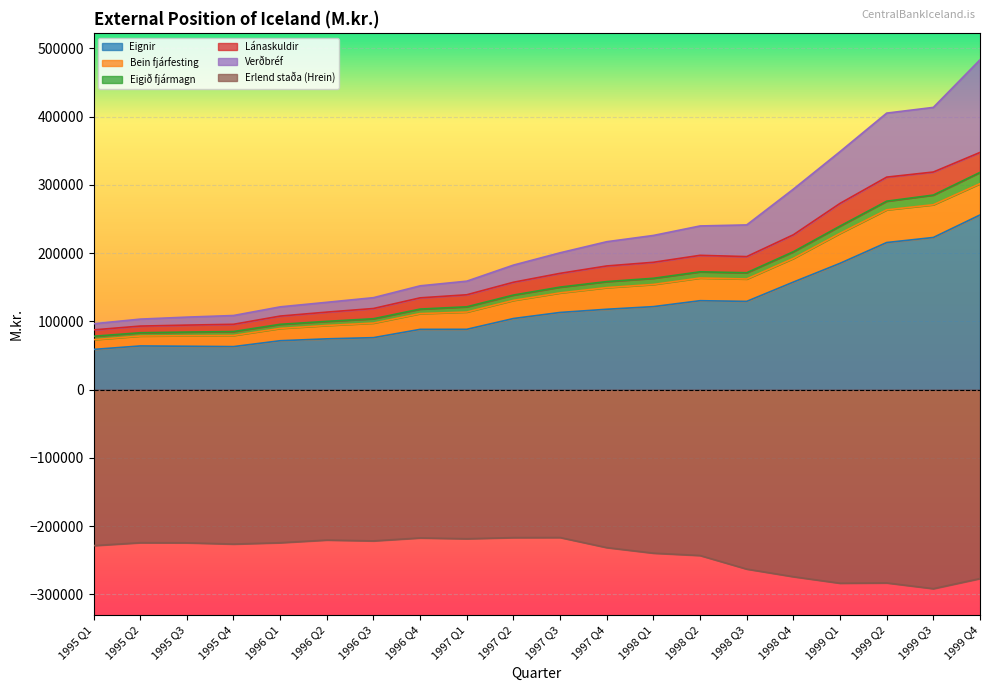

What is the label of the 6th point from the right?

1998 Q3